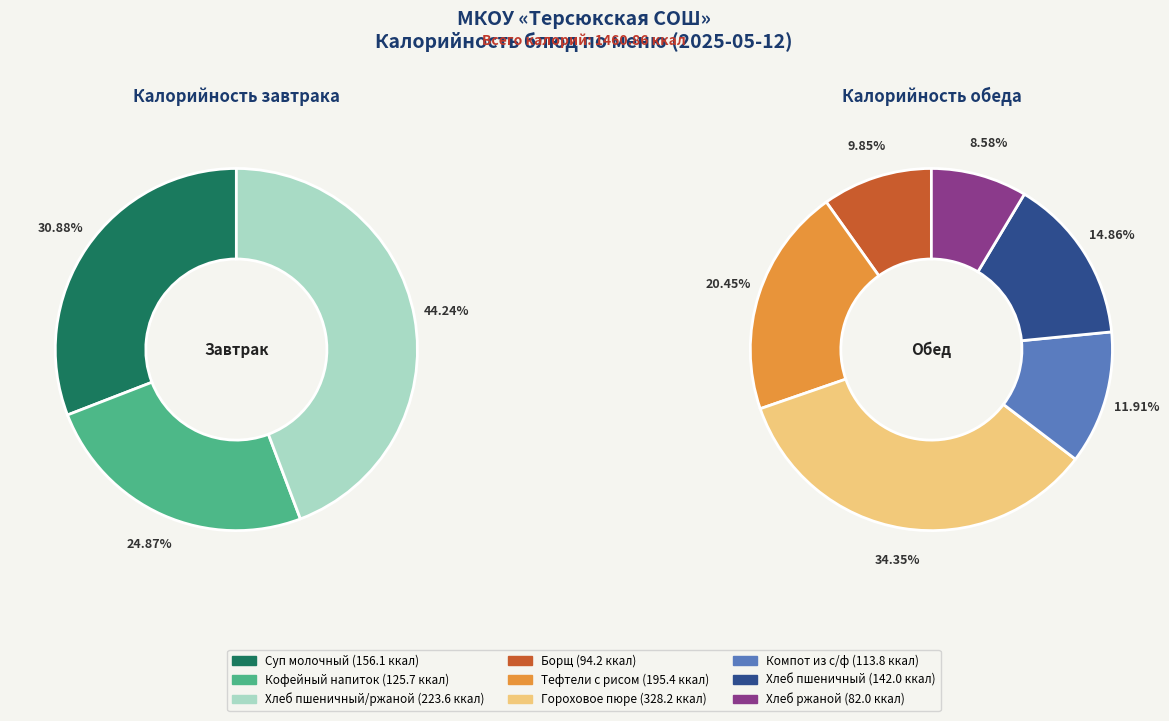

Which category has the smallest portion of the pie?

Хлеб ржаной